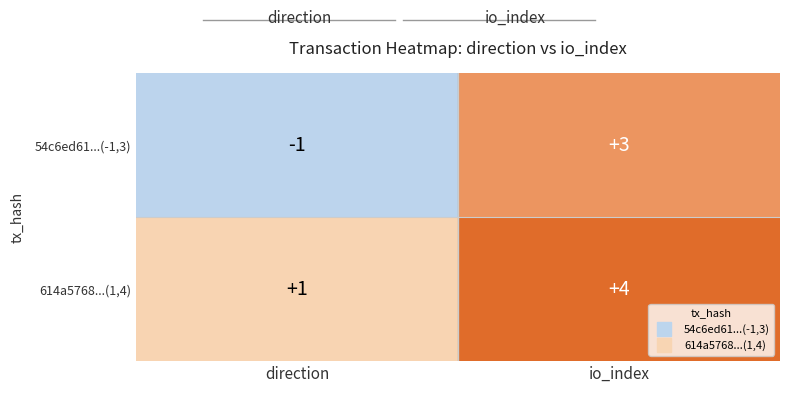

At how many categories does at least one series exceed 2?

1